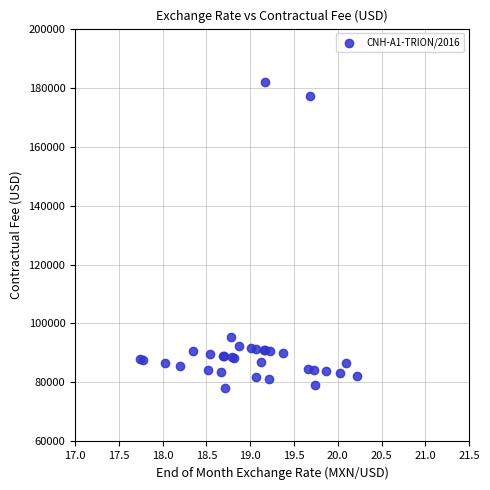

What Y value in the scatter plot is closest to 129920?

95514.0